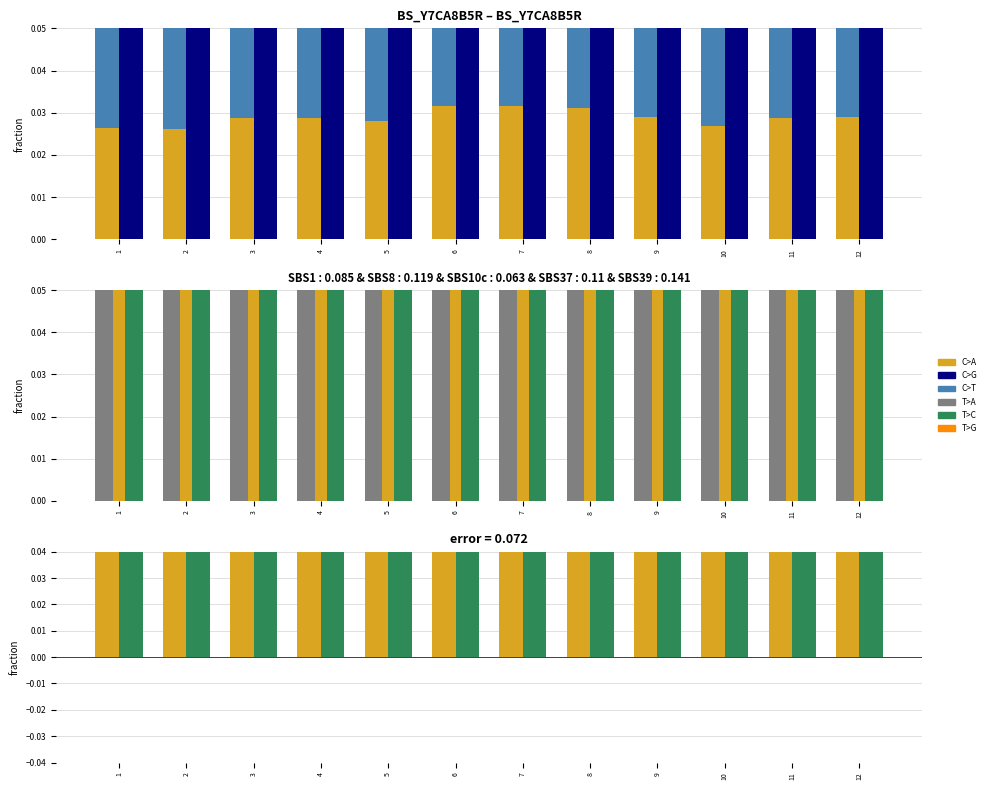

Reading right to left, list all the values displayed in this chart.

C>A: 0.1	0.1	0.1	0.1	0.1	0.1	0.1	0.1	0.1	0.1	0.1	0.1
C>G: 0.2	0.2	0.2	0.2	0.2	0.2	0.2	0.2	0.2	0.2	0.2	0.1
C>T: 0.1	0.1	0.1	0.1	0.2	0.2	0.2	0.1	0.1	0.1	0.1	0.1
T>A: 0.2	0.2	0.2	0.2	0.2	0.2	0.2	0.2	0.2	0.2	0.2	0.2
T>C: 0.1	0.1	0.1	0.1	0.1	0.1	0.1	0.1	0.1	0.1	0.1	0.1